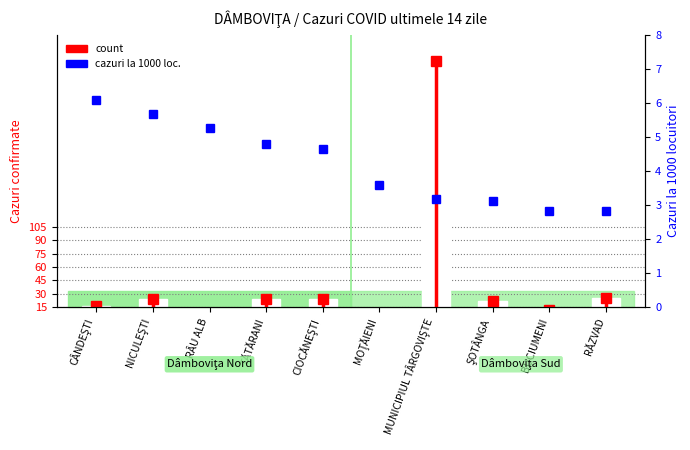

Count the values in the range 15 to 16.

2